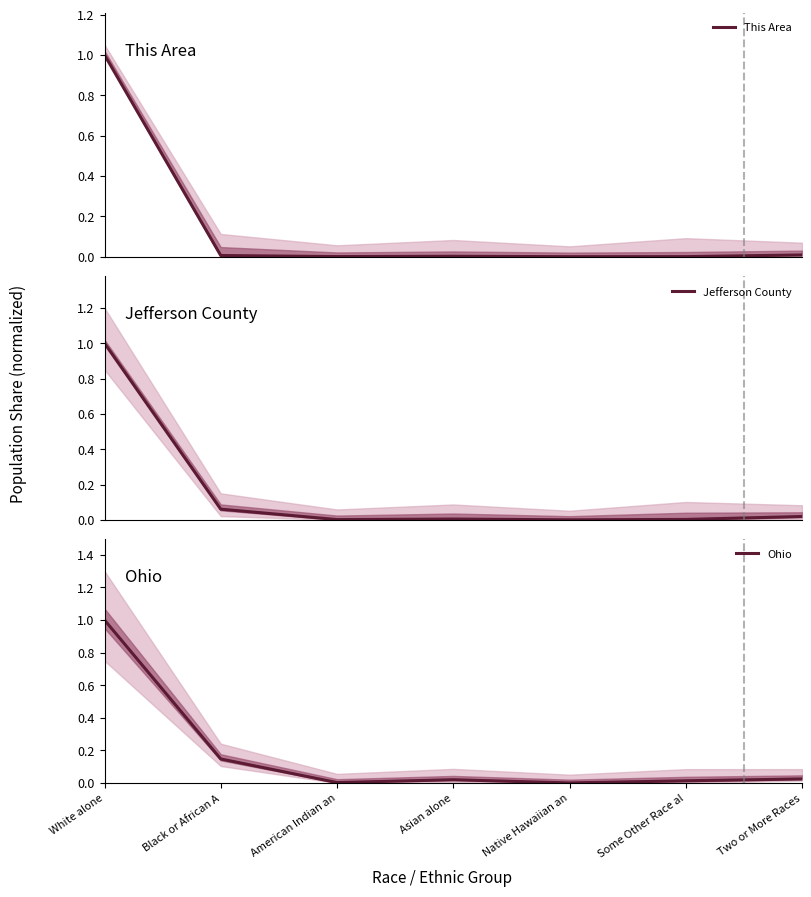

True or false: Jefferson County and Ohio intersect in this chart.

False